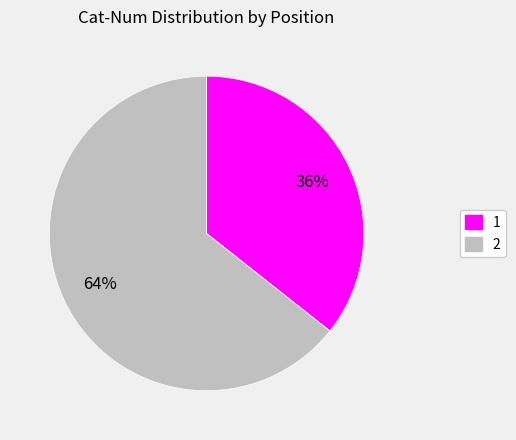

True or false: 1 accounts for 28% of the total.

False